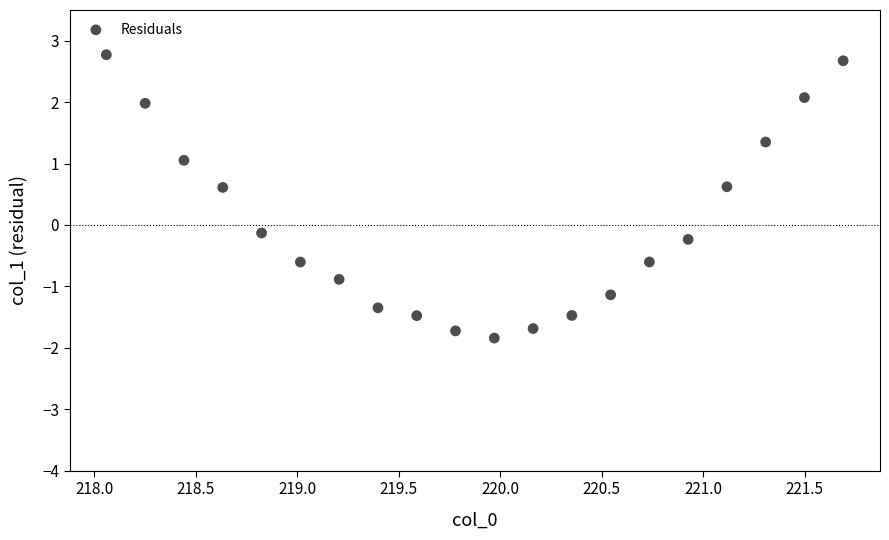

How many points are shown in the scatter plot?

20